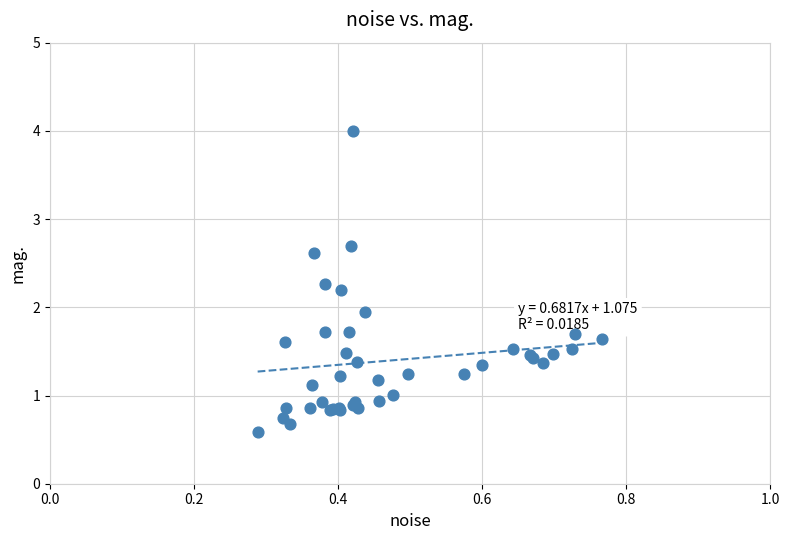

What Y value in the scatter plot is closest to 2?

1.9